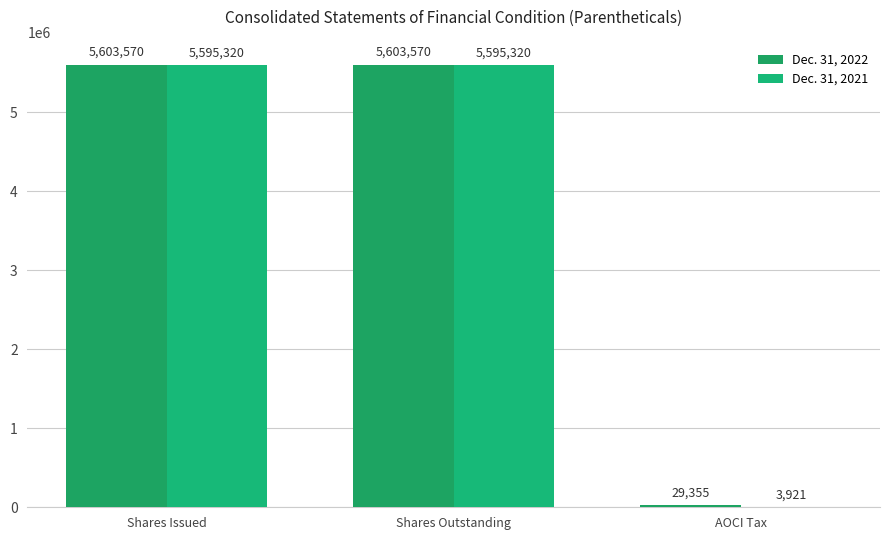

How many distinct data groups are displayed?

2